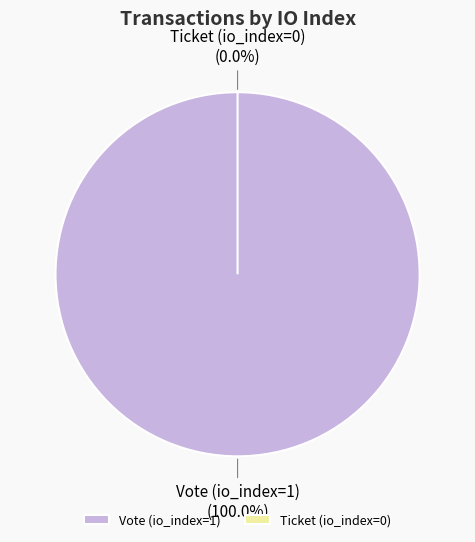

Which slice is the smallest?

Ticket (io_index=0)